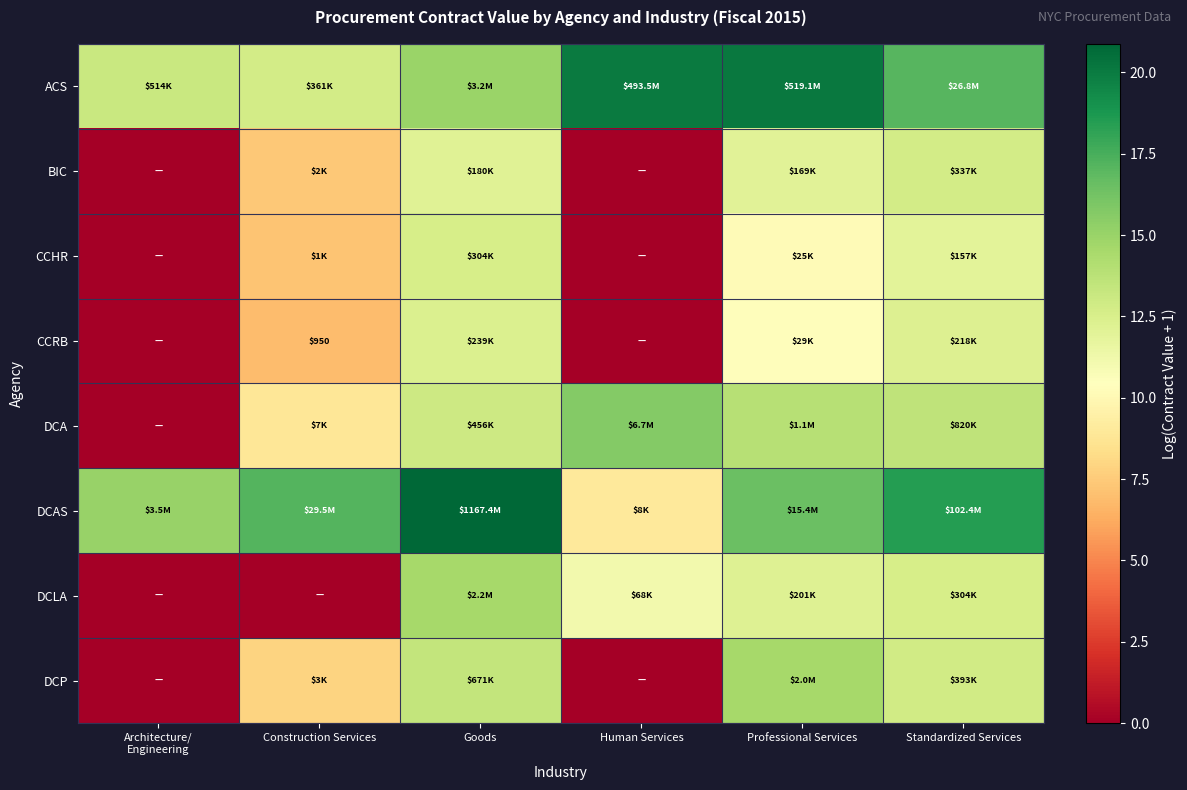

At which category is the sum across all series the highest?

Goods